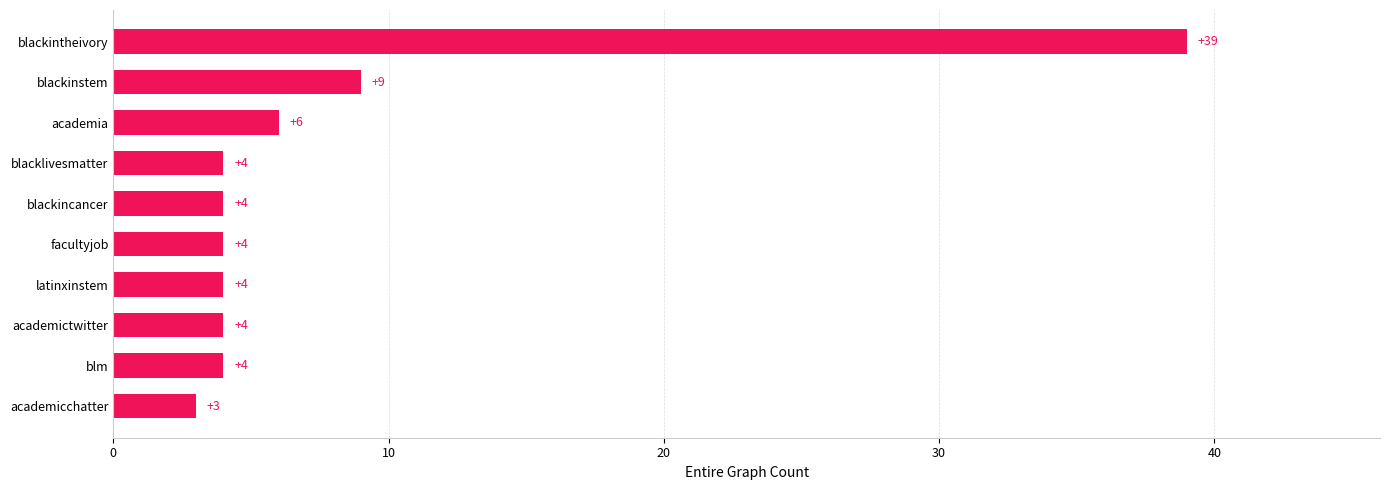

What is the change in value from blm to blackinstem?

+5